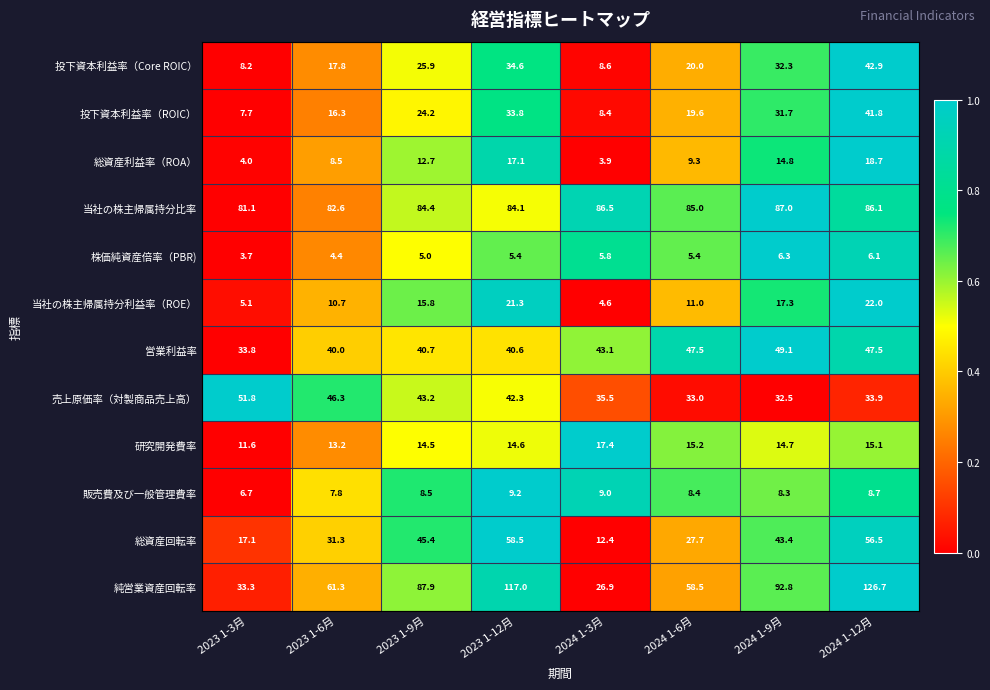

At 2023 1-9月, list the series in order from smallest to largest.

株価純資産倍率（PBR), 販売費及び一般管理費率, 総資産利益率（ROA）, 研究開発費率, 当社の株主帰属持分利益率（ROE）, 投下資本利益率（ROIC）, 投下資本利益率（Core ROIC）, 営業利益率, 売上原価率（対製商品売上高）, 総資産回転率, 当社の株主帰属持分比率, 純営業資産回転率